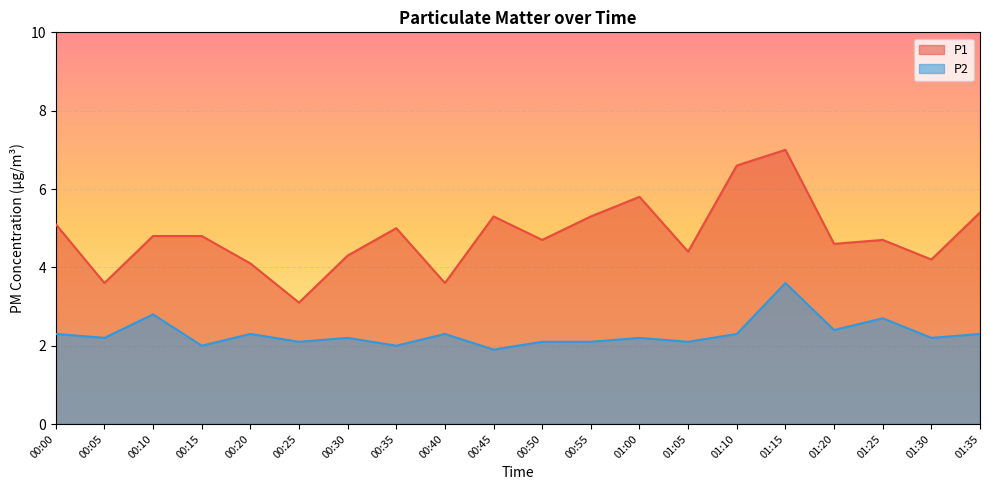

At which label does P1 first exceed 4?

00:00